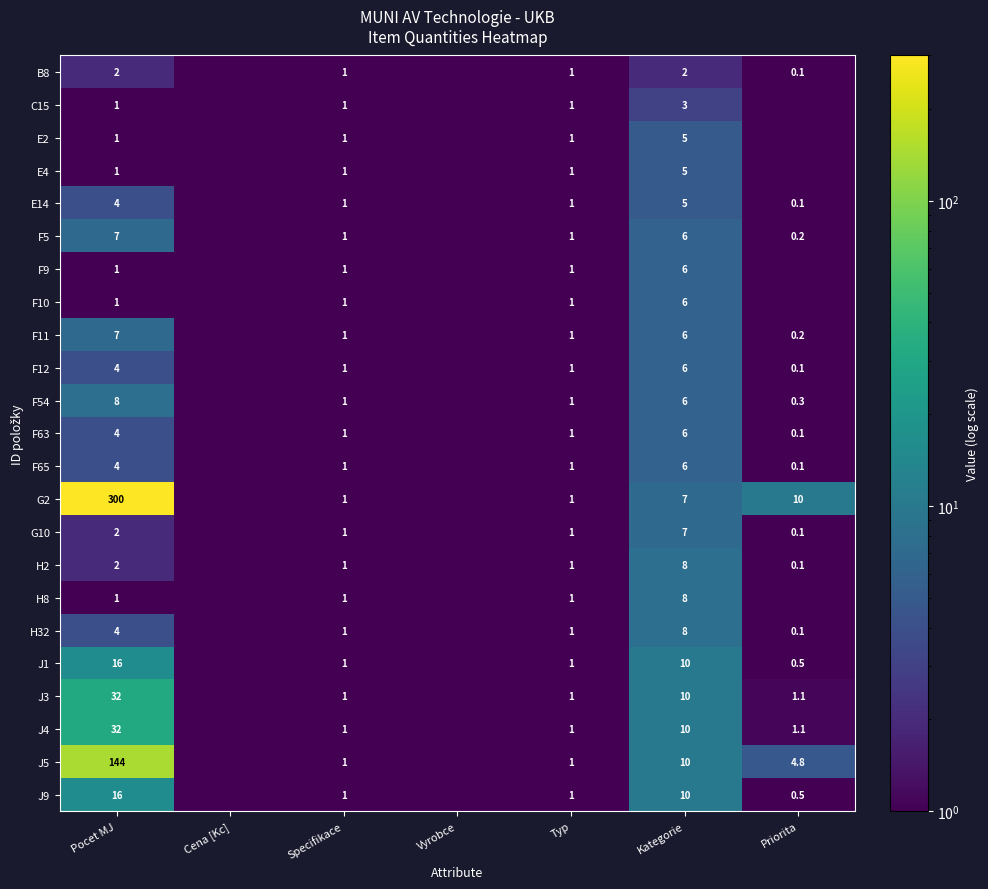

Is it true that F65 equals 8.4 at Kategorie?

False